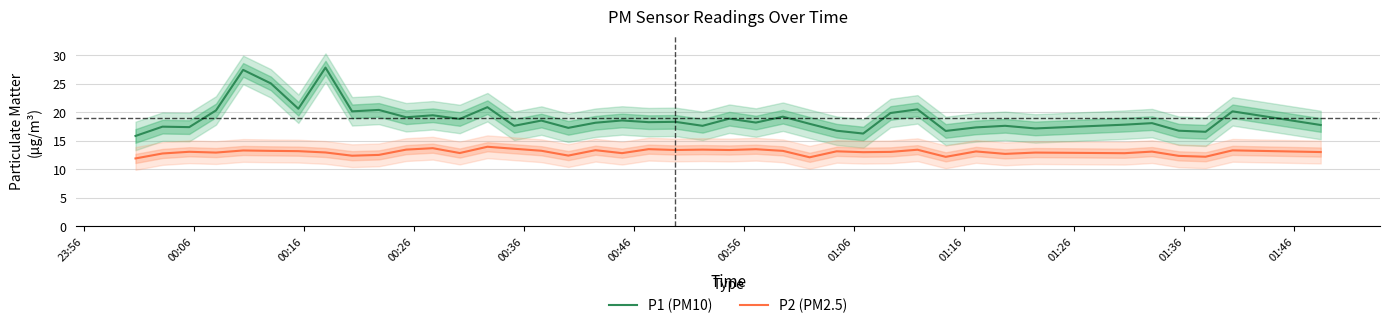

True or false: P1 (PM10) and P2 (PM2.5) intersect in this chart.

False